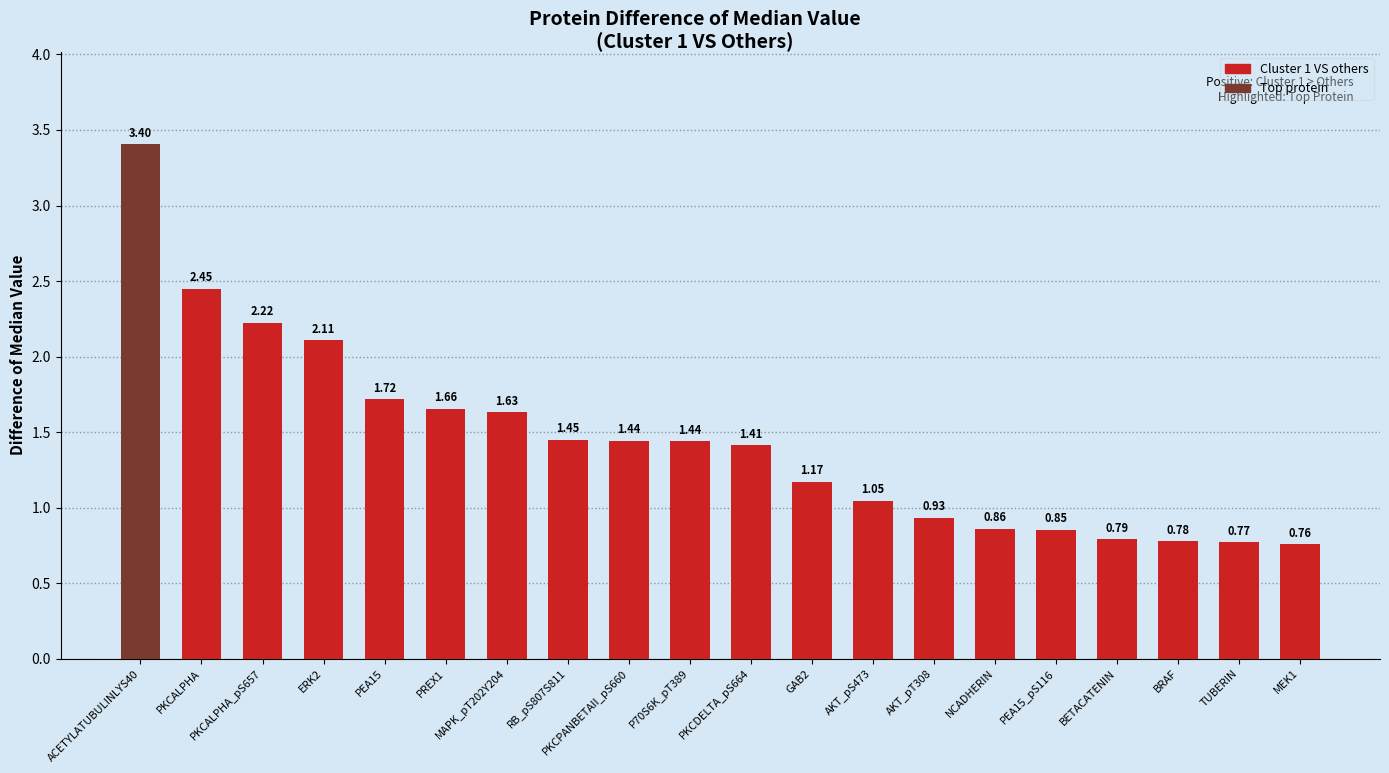

At which category does the chart reach its peak across all series?

ACETYLATUBULINLYS40